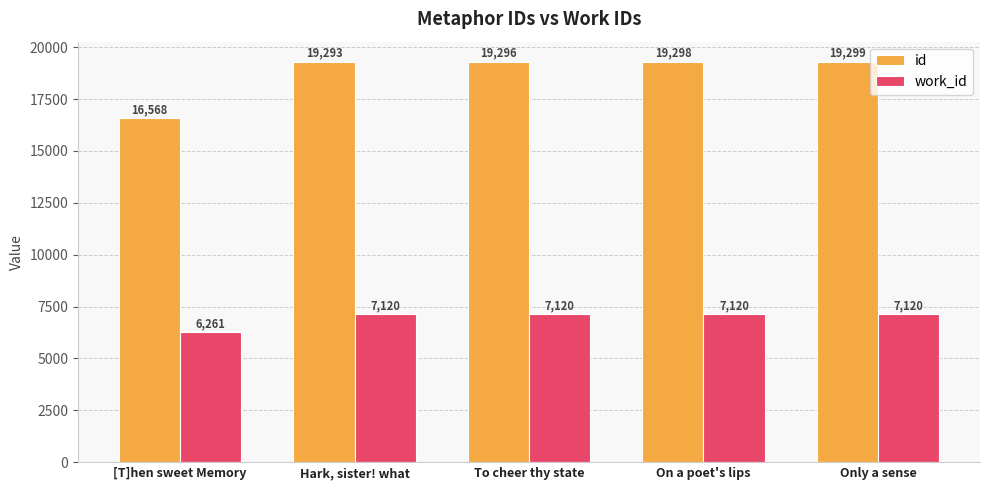

Reading left to right, list all the values displayed in this chart.

id: 16568	19293	19296	19298	19299
work_id: 6261	7120	7120	7120	7120